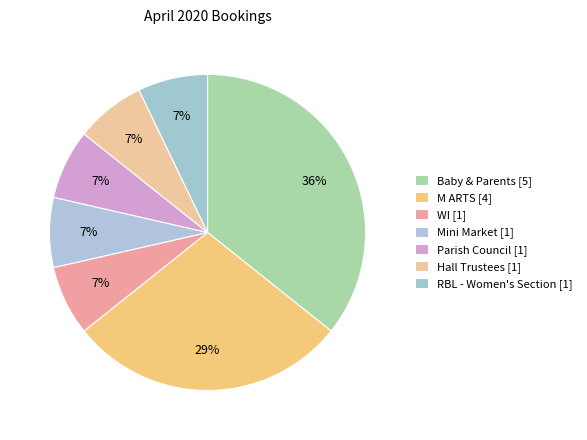

How much of the chart is everything except Mini Market?

92.9%